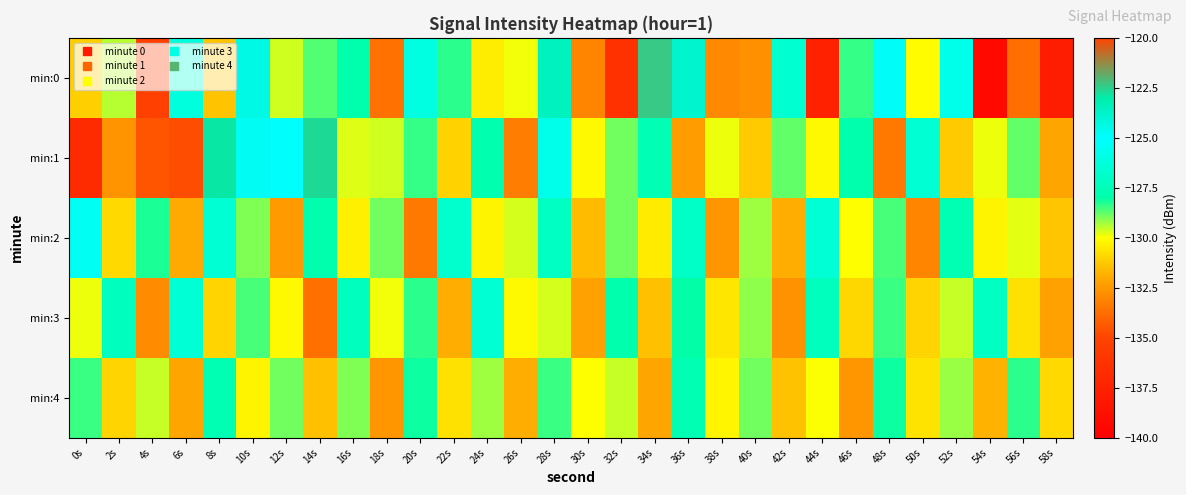

Reading left to right, transcribe all the data shown in this chart.

min:0: 0s=-131.1	2s=-129.4	4s=-135.3	6s=-126.2	8s=-131.4	10s=-124.4	12s=-129.6	14s=-128.7	16s=-127.9	18s=-133.7	20s=-126.0	22s=-128.4	24s=-130.4	26s=-129.9	28s=-123.5	30s=-133.1	32s=-136.4	34s=-122.4	36s=-123.9	38s=-133.0	40s=-132.8	42s=-126.6	44s=-137.6	46s=-128.4	48s=-124.9	50s=-130.1	52s=-125.7	54s=-139.3	56s=-133.7	58s=-137.8
min:1: 0s=-136.8	2s=-132.7	4s=-134.5	6s=-134.7	8s=-122.9	10s=-124.7	12s=-125.0	14s=-122.7	16s=-129.8	18s=-129.6	20s=-128.4	22s=-131.1	24s=-127.8	26s=-133.3	28s=-125.7	30s=-130.1	32s=-128.9	34s=-127.7	36s=-132.3	38s=-129.9	40s=-131.2	42s=-128.8	44s=-130.1	46s=-127.9	48s=-133.5	50s=-126.5	52s=-131.2	54s=-129.9	56s=-128.8	58s=-132.1
min:2: 0s=-125.4	2s=-130.9	4s=-128.2	6s=-132.0	8s=-126.5	10s=-129.0	12s=-132.5	14s=-127.9	16s=-130.3	18s=-128.9	20s=-133.5	22s=-126.8	24s=-130.2	26s=-129.7	28s=-127.1	30s=-131.6	32s=-128.9	34s=-130.5	36s=-127.0	38s=-132.6	40s=-129.2	42s=-131.9	44s=-126.5	46s=-130.0	48s=-128.6	50s=-133.1	52s=-127.7	54s=-130.2	56s=-129.8	58s=-131.3
min:3: 0s=-129.9	2s=-127.2	4s=-132.9	6s=-126.5	8s=-131.0	10s=-128.6	12s=-130.1	14s=-133.7	16s=-127.2	18s=-129.9	20s=-128.3	22s=-131.9	24s=-126.6	26s=-130.1	28s=-129.7	30s=-132.2	32s=-127.9	34s=-131.5	36s=-128.0	38s=-130.6	40s=-129.1	42s=-132.7	44s=-127.3	46s=-130.9	48s=-128.5	50s=-131.0	52s=-129.6	54s=-127.1	56s=-130.7	58s=-132.2
min:4: 0s=-128.5	2s=-131.0	4s=-129.6	6s=-132.1	8s=-127.7	10s=-130.2	12s=-128.9	14s=-131.5	16s=-129.0	18s=-132.6	20s=-128.1	22s=-130.7	24s=-129.2	26s=-131.9	28s=-128.4	30s=-130.0	32s=-129.6	34s=-132.1	36s=-127.7	38s=-130.2	40s=-128.9	42s=-131.4	44s=-130.0	46s=-132.5	48s=-128.1	50s=-130.7	52s=-129.2	54s=-131.8	56s=-128.3	58s=-130.9